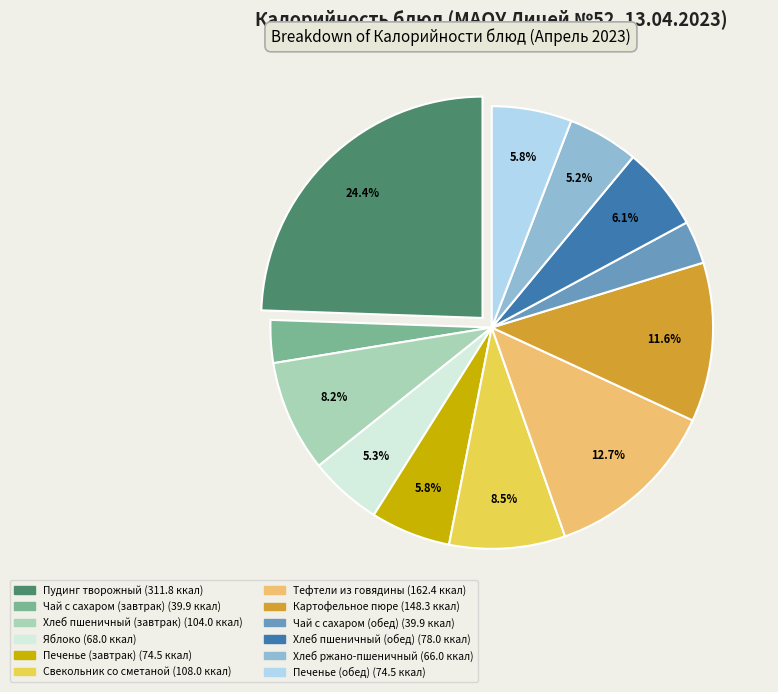

Is there a majority slice in this chart?

No